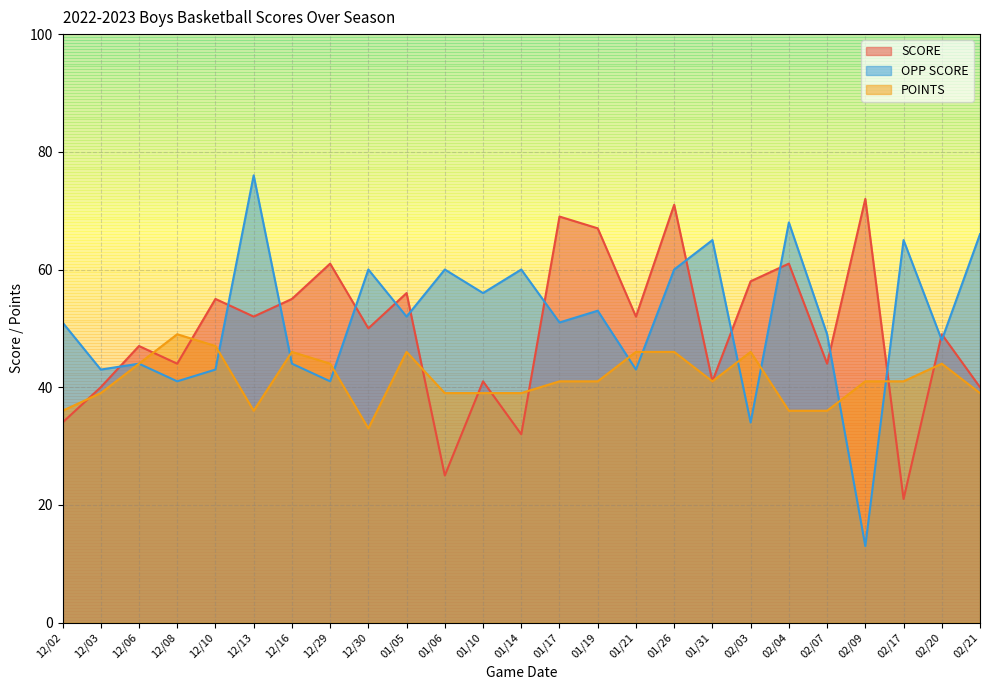

Read the POINTS value at 12/10.

47